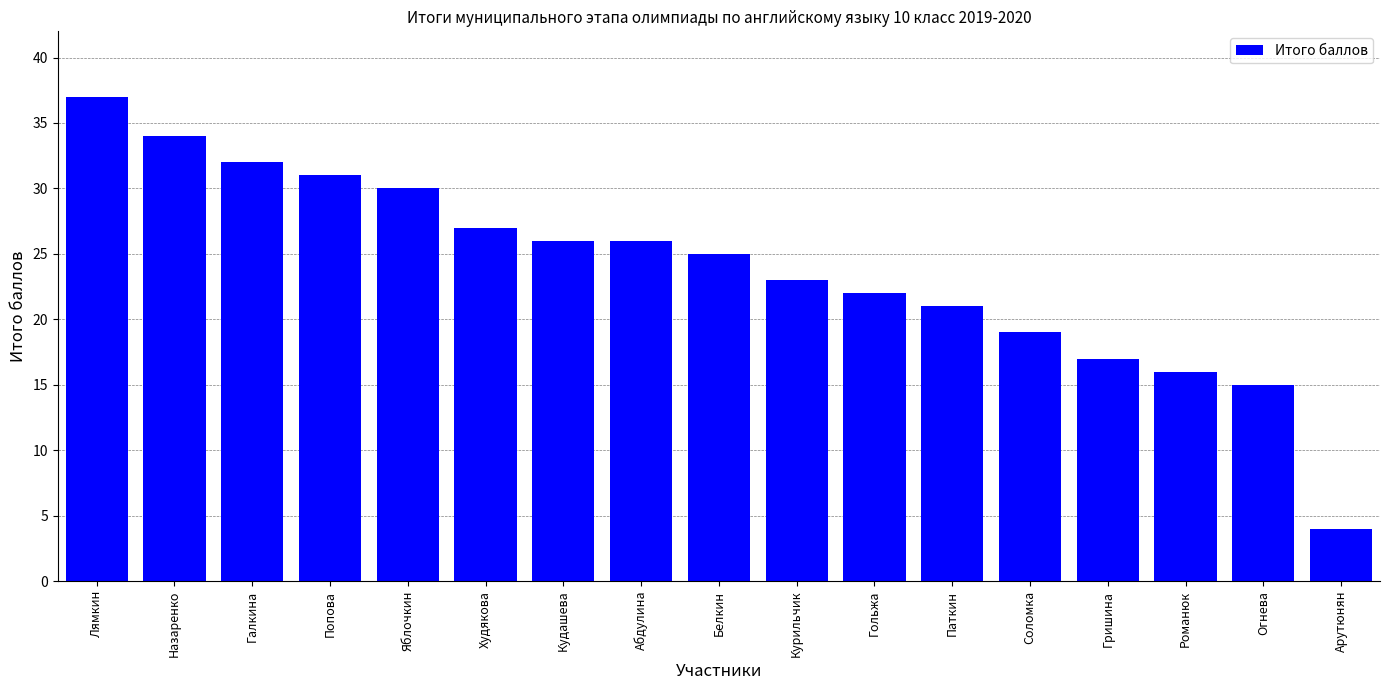

What is the approximate value at Лямкин, to the nearest 5?

35